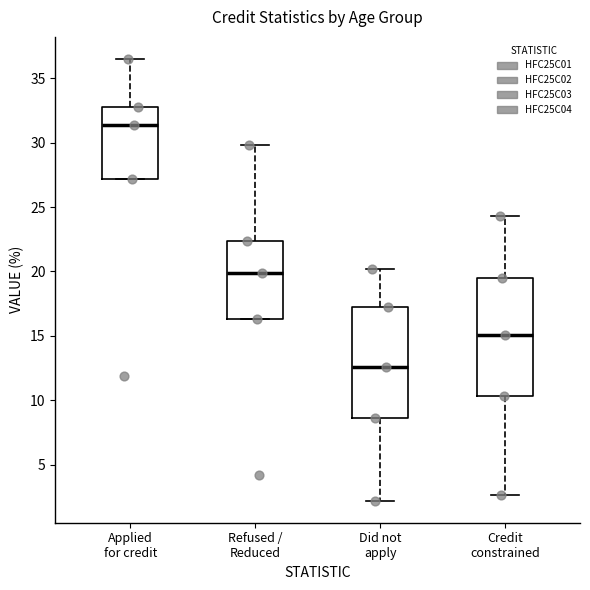

Reading left to right, read every box against the y-axis: the position of its median line, the range the box covers, and the ends of its whiskers. The values are not printed on the chart, so give them approximately, as read against the axis.

Applied for credit: median 31.5, box 27.0 to 33.0, whiskers 27.0 to 36.5
Refused / Reduced: median 20.0, box 16.5 to 22.5, whiskers 16.5 to 30.0
Did not apply: median 12.5, box 8.5 to 17.0, whiskers 2.0 to 20.0
Credit constrained: median 15.0, box 10.5 to 19.5, whiskers 2.5 to 24.5